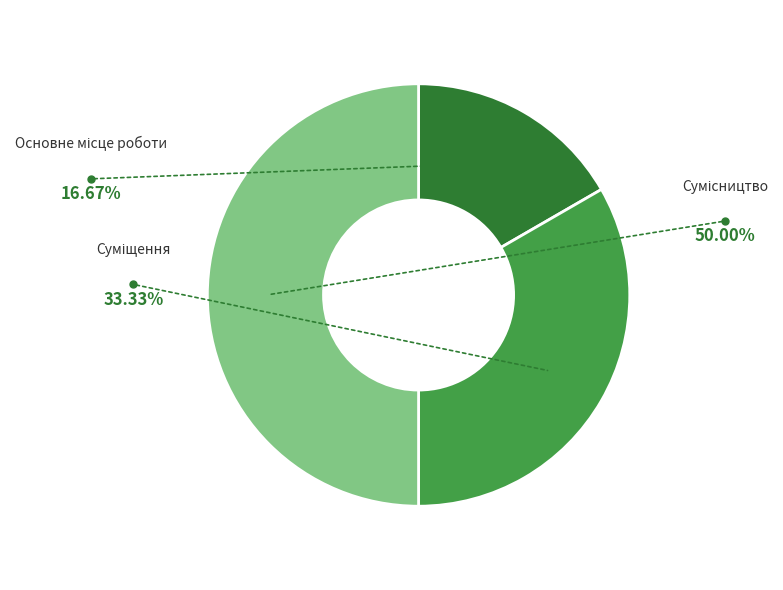

Rank the categories by value from highest to lowest.

Сумісництво, Суміщення, Основне місце роботи